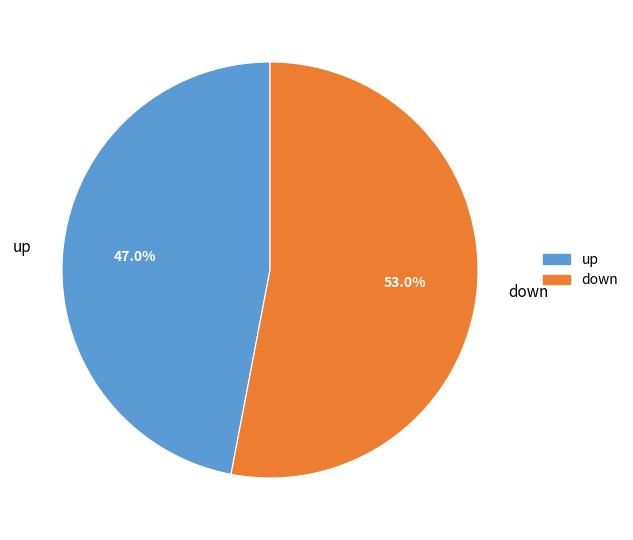

To the nearest percent, what portion does up represent?

47%